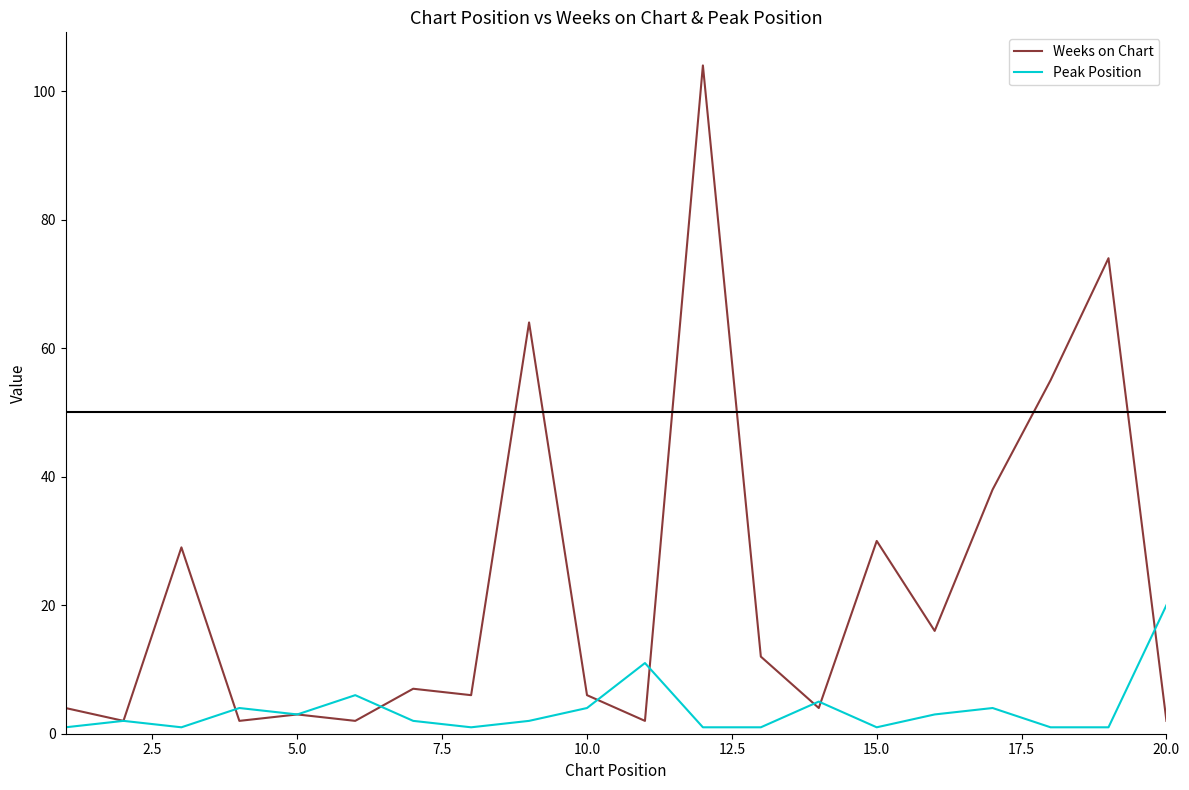

Rank the series by their average value, from lowest to highest.

Peak Position, Weeks on Chart